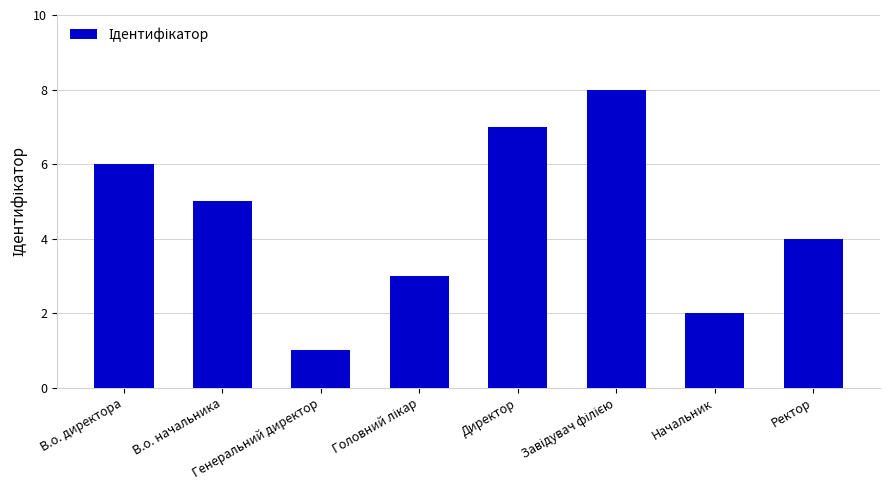

Does the chart contain any negative values?

No